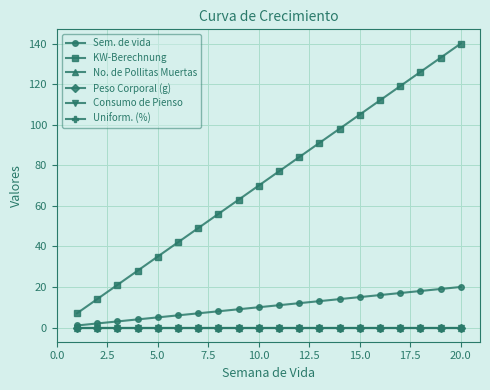

Does the chart have visible grid lines?

Yes